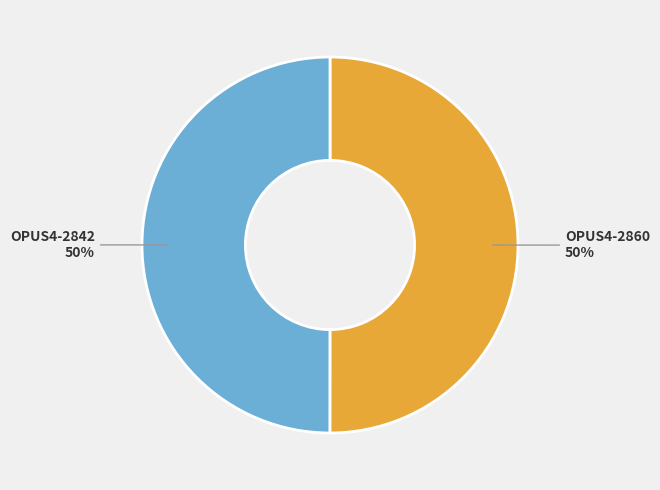

Count the number of slices in the pie.

2